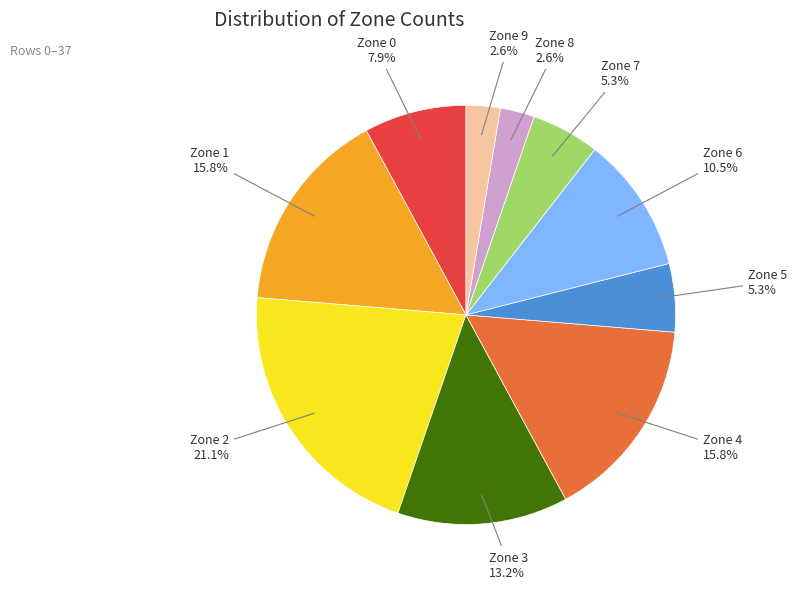

How many segments does this pie chart have?

10